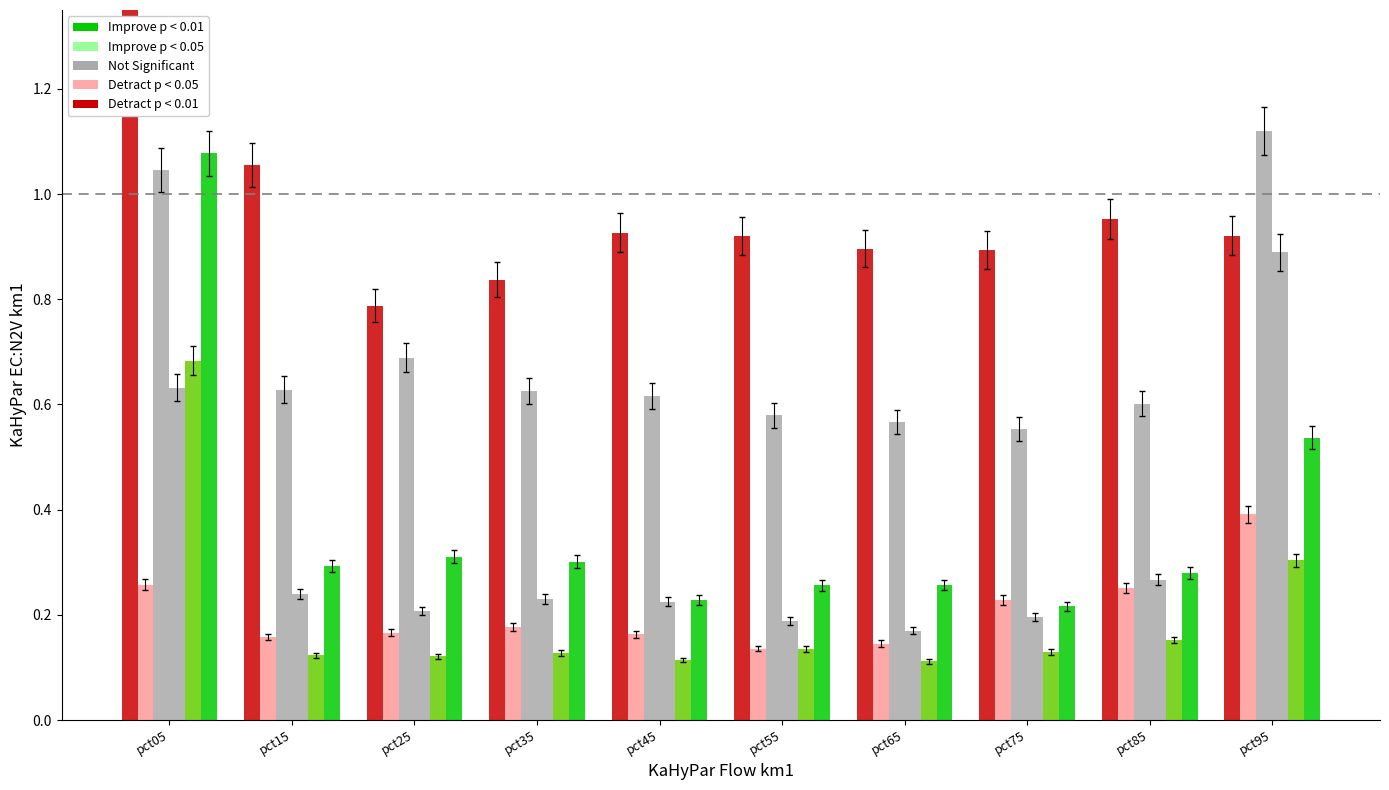

What is the value of the Apr bar at the 1st from the left?

0.6